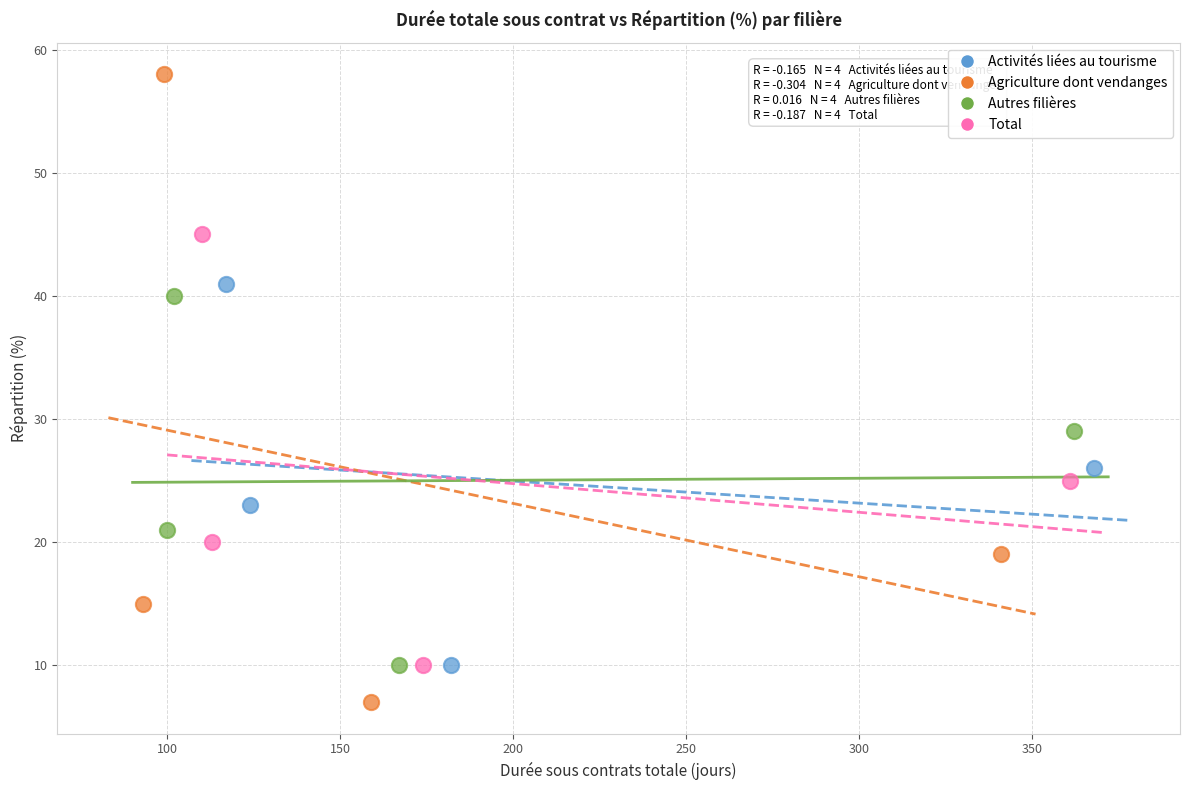

Which series has the widest spread of Y values?

Agriculture dont vendanges